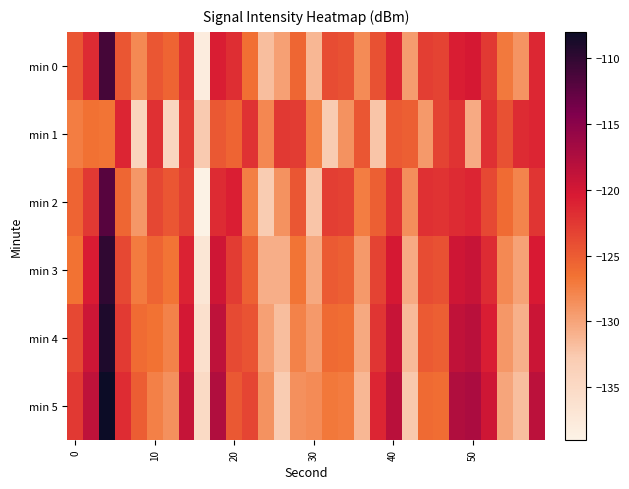

Reading right to left, list all the values displayed in this chart.

min 0: -121.4	-128.8	-127.1	-122.6	-120.2	-120.7	-123.3	-122.9	-129.5	-121.2	-124.3	-128.3	-124.2	-123.9	-131.3	-125.7	-129.8	-131.8	-126.4	-121.8	-120.6	-138.1	-122.1	-125.7	-124.6	-128.1	-124.7	-111.0	-121.6	-124.6
min 1: -121.2	-121.7	-124.3	-121.9	-130.5	-122.2	-123.3	-129.3	-125.2	-124.9	-132.3	-124.7	-128.8	-132.8	-127.4	-122.8	-122.6	-128.1	-122.1	-125.7	-124.8	-132.7	-122.8	-134.3	-122.0	-134.0	-121.3	-126.7	-126.5	-127.3
min 2: -122.4	-127.8	-126.1	-123.6	-121.2	-121.7	-122.3	-121.9	-128.5	-122.2	-125.3	-127.3	-123.2	-122.9	-132.3	-124.7	-128.8	-132.8	-127.4	-120.8	-121.6	-139.1	-123.1	-124.7	-123.6	-129.1	-125.7	-112.0	-122.6	-125.6
min 3: -120.4	-129.8	-128.1	-121.6	-119.2	-119.7	-124.3	-123.9	-130.5	-120.2	-123.3	-129.3	-125.2	-124.9	-130.3	-126.7	-130.8	-130.8	-125.4	-122.8	-119.6	-137.1	-121.1	-126.7	-125.6	-127.1	-123.7	-110.0	-120.6	-126.6
min 4: -119.4	-130.8	-129.1	-120.6	-118.2	-118.7	-125.3	-124.9	-131.5	-119.2	-122.3	-130.3	-126.2	-125.9	-129.3	-127.7	-131.8	-129.8	-124.4	-123.8	-118.6	-136.1	-120.1	-127.7	-126.6	-126.1	-122.7	-109.0	-119.6	-123.6
min 5: -118.4	-131.8	-130.1	-119.6	-117.2	-117.7	-126.3	-125.9	-132.5	-118.2	-121.3	-131.3	-127.2	-126.9	-128.3	-128.7	-132.8	-128.8	-123.4	-124.8	-117.6	-135.1	-119.1	-128.7	-127.6	-125.1	-121.7	-108.0	-118.6	-122.6